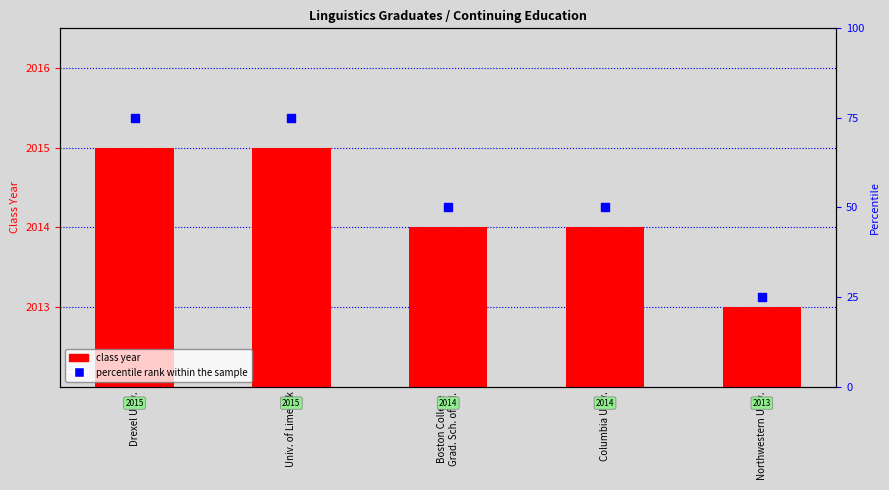

Which series has the largest Y range (max minus min)?

percentile rank within the sample